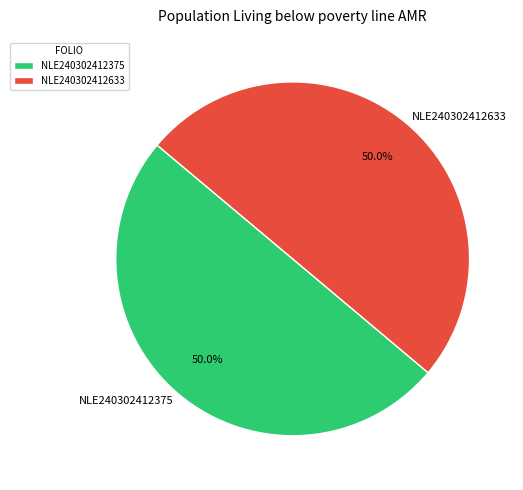

Combined, do NLE240302412633 and NLE240302412375 account for over 50%?

Yes